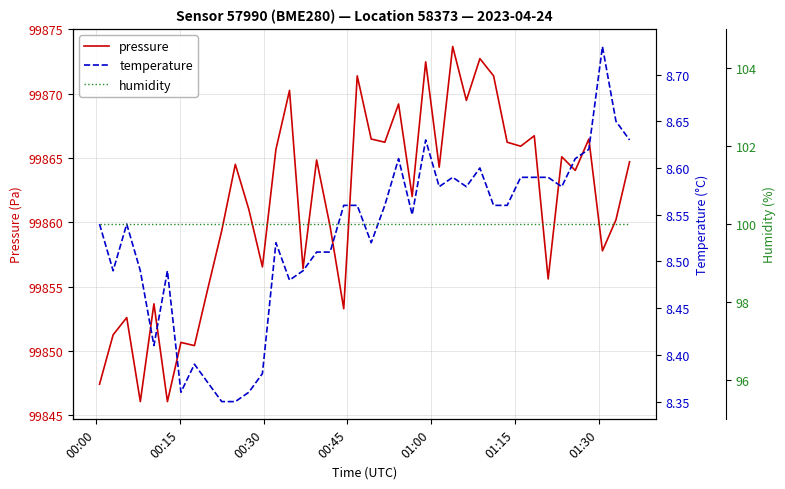

What is the highest value of the pressure series?

99873.7